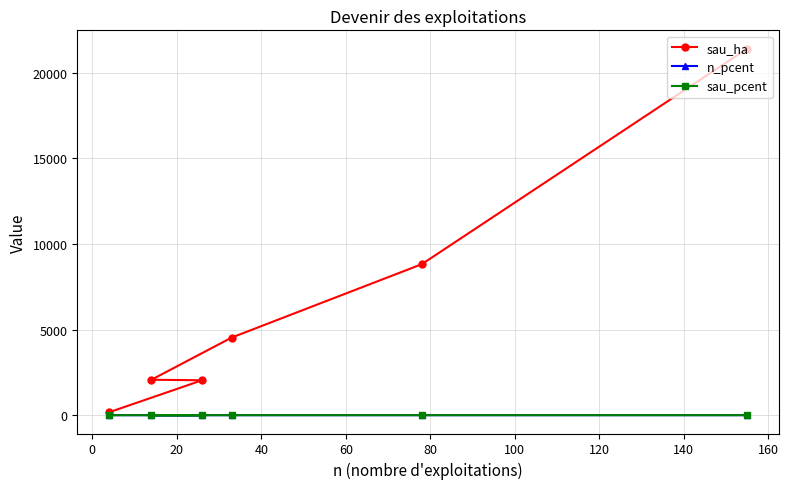

What is the maximum value shown in the chart?

21411.7